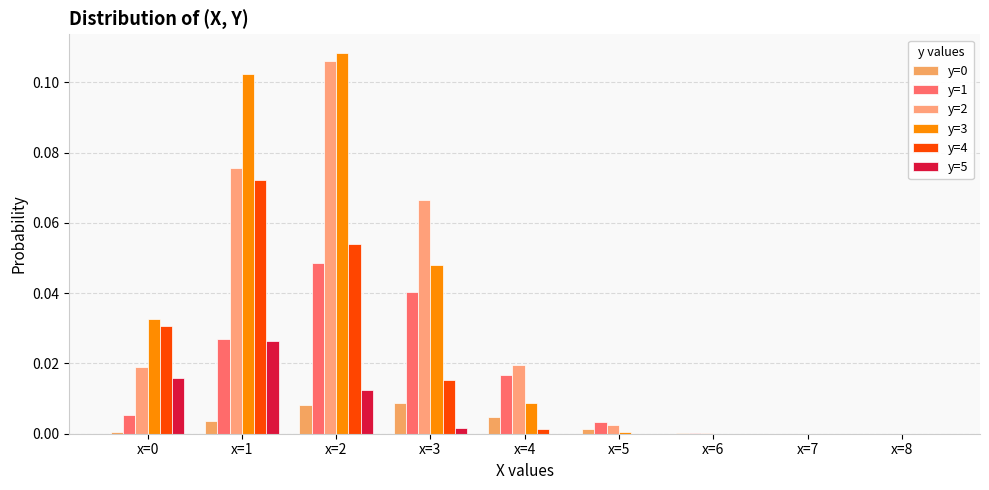

At which label does y=1 reach its minimum?

x=8